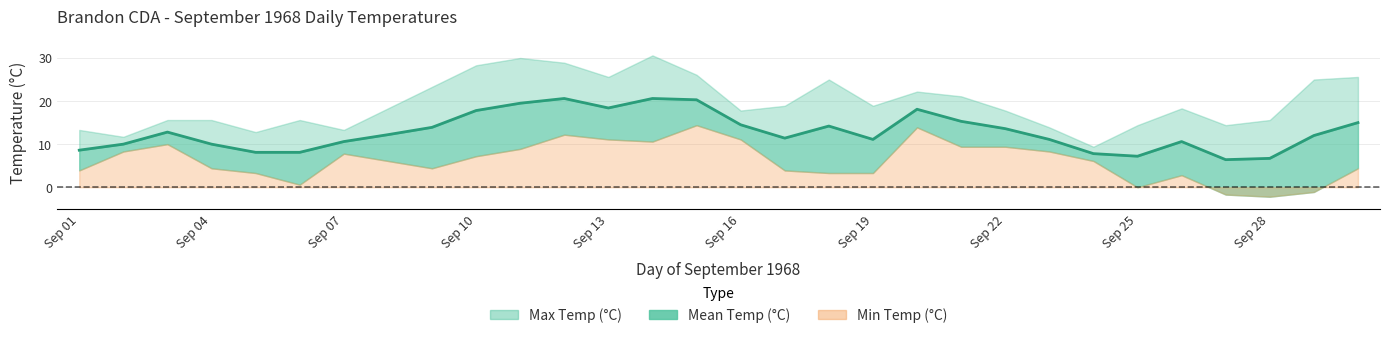

True or false: Mean Temp (°C) and Max Temp (°C) intersect in this chart.

False